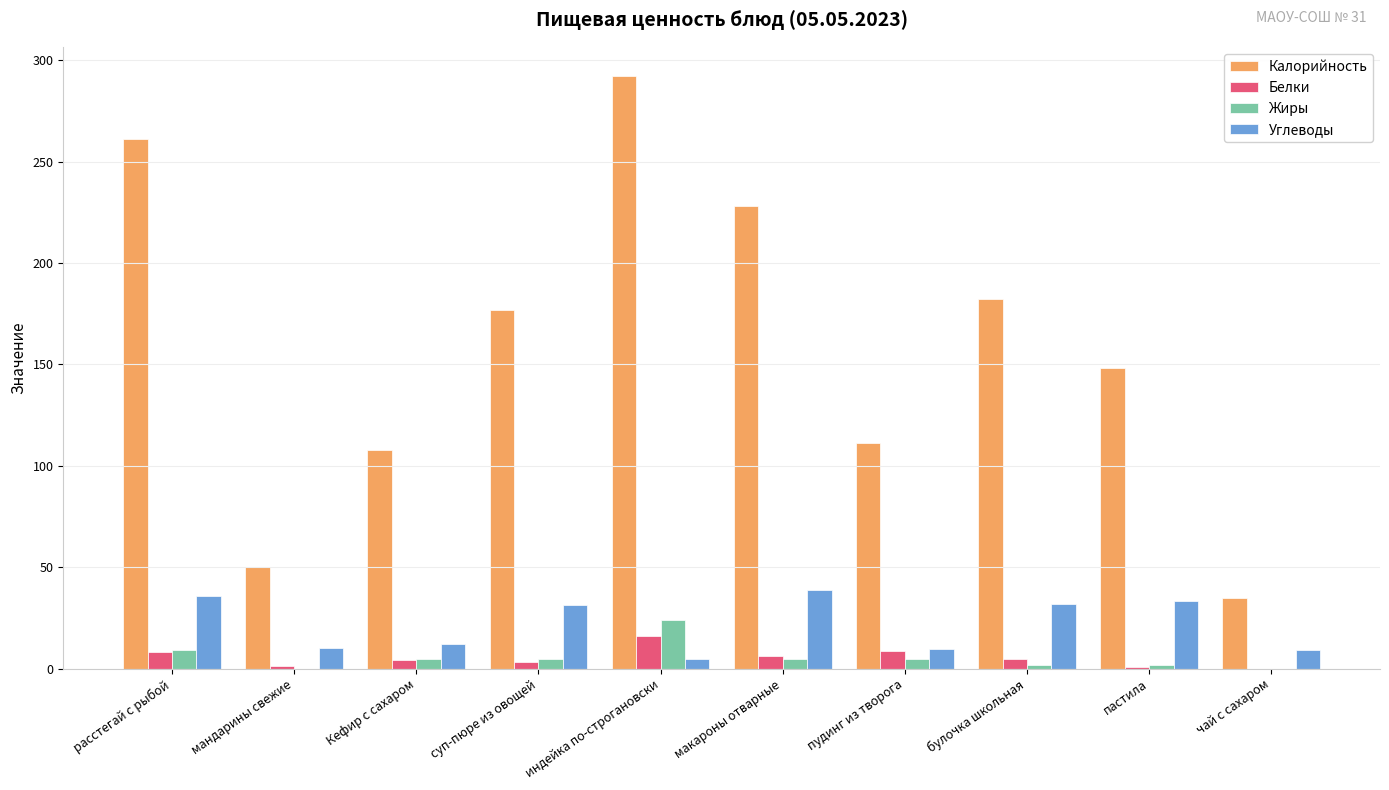

Which series changed the most between мандарины свежие and булочка школьная?

Калорийность